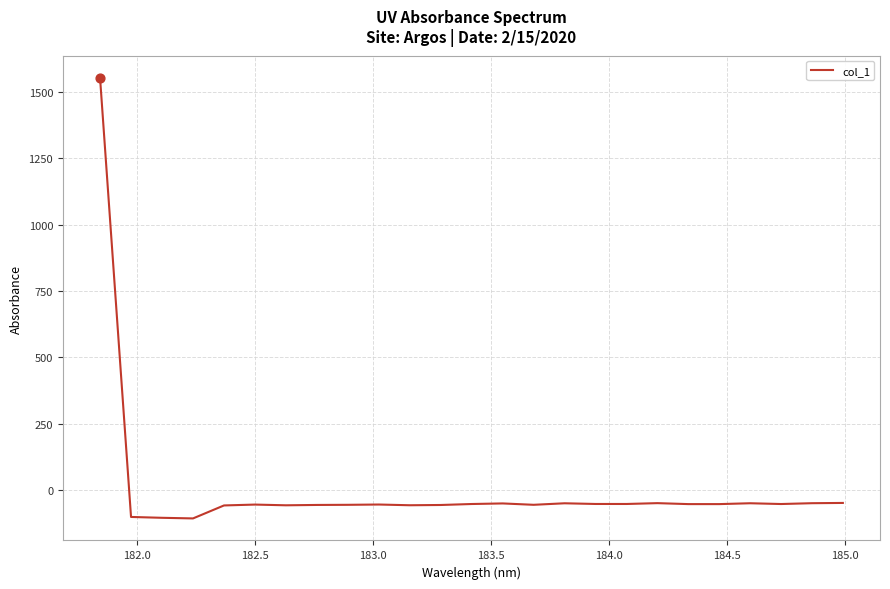

What is the smallest value displayed?

-107.8